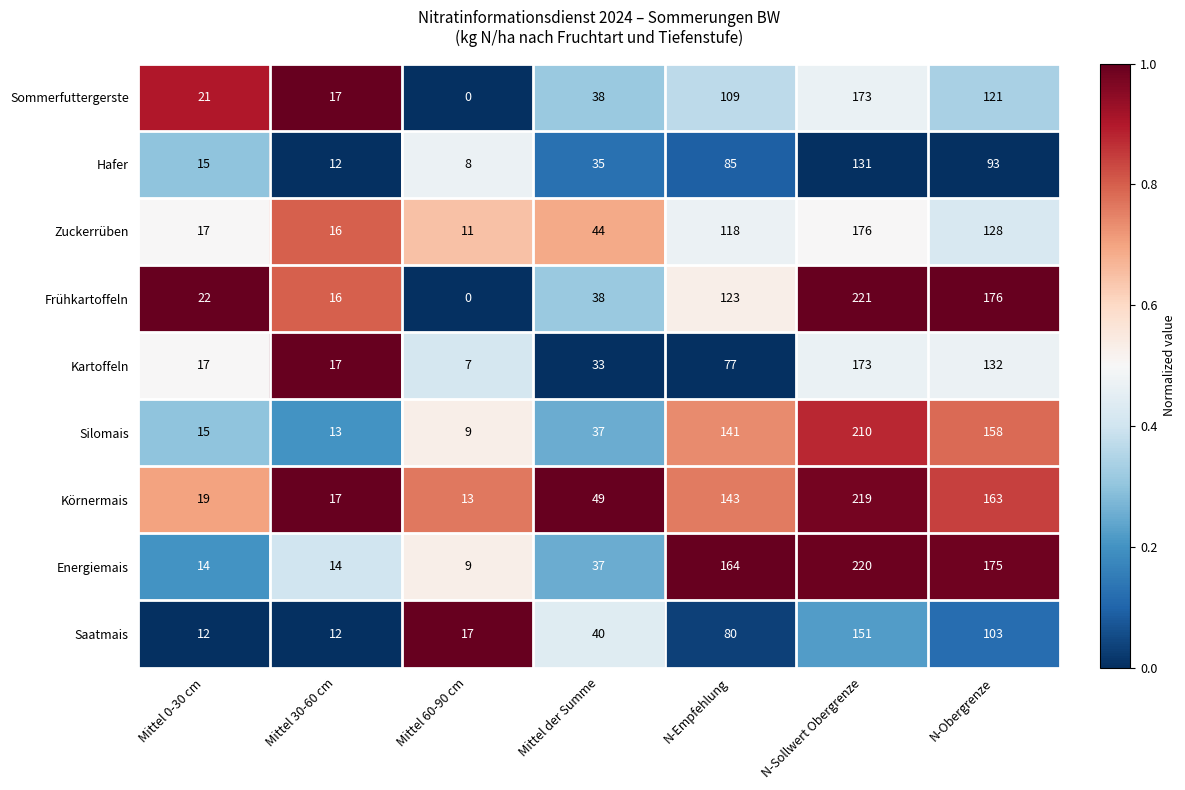

At which label is Energiemais closest to 114?

N-Empfehlung